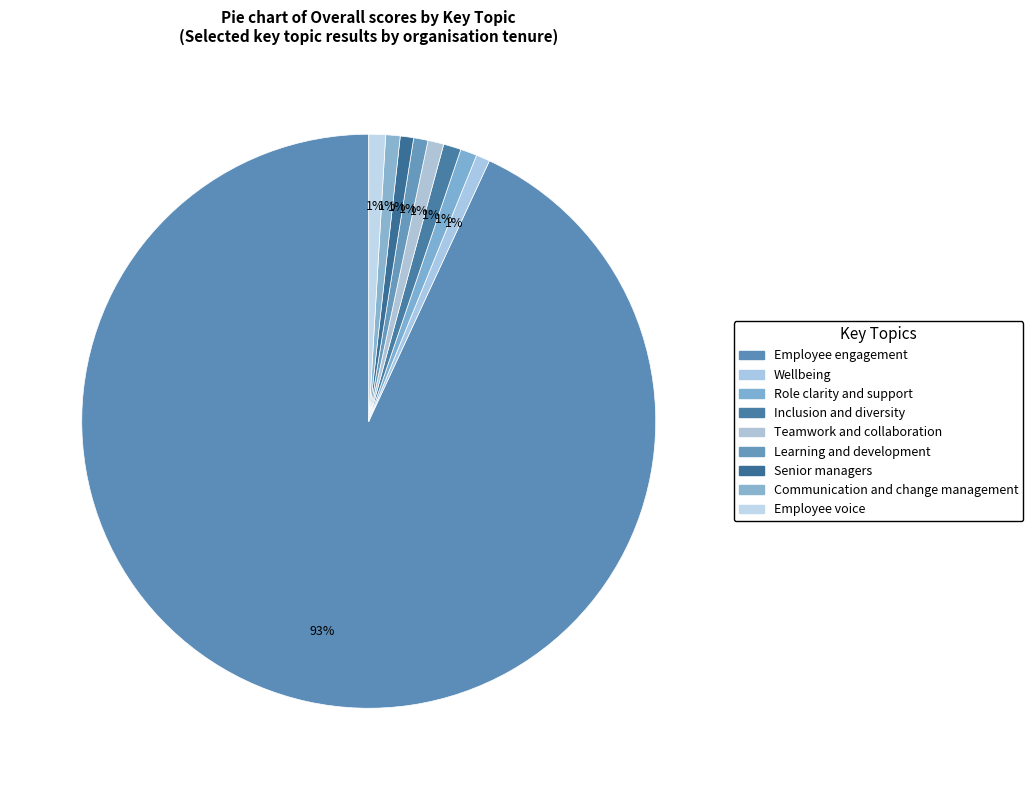

How many slices are in this pie chart?

9